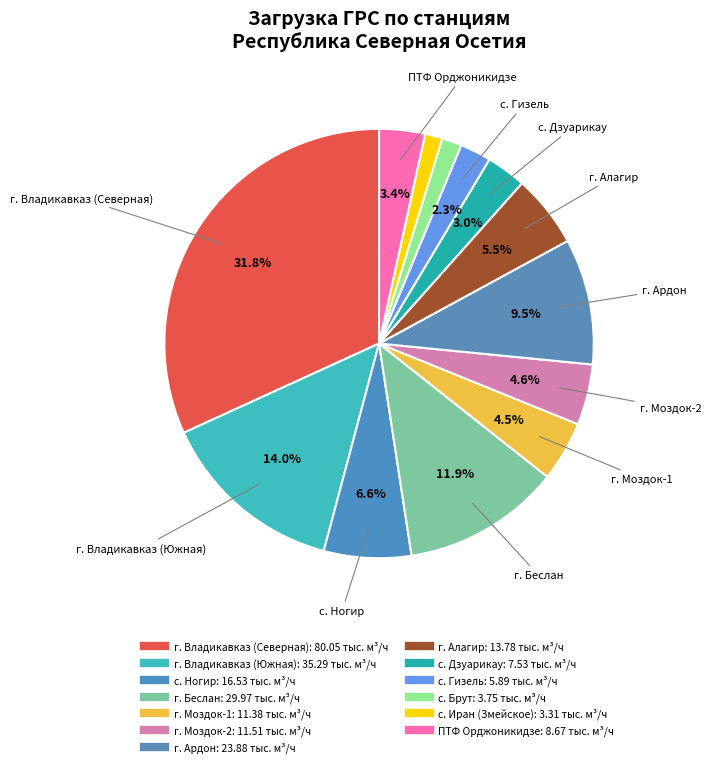

What is the ratio of the value at с. Брут to the value at г. Моздок-2?

0.3